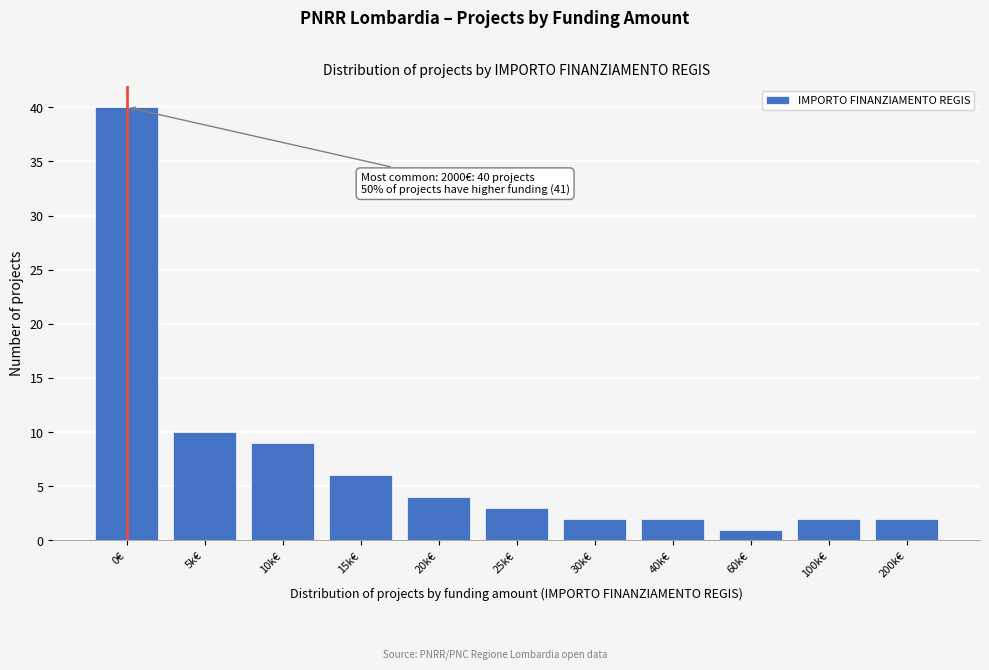

Reading right to left, transcribe all the data shown in this chart.

2	2	1	2	2	3	4	6	9	10	40